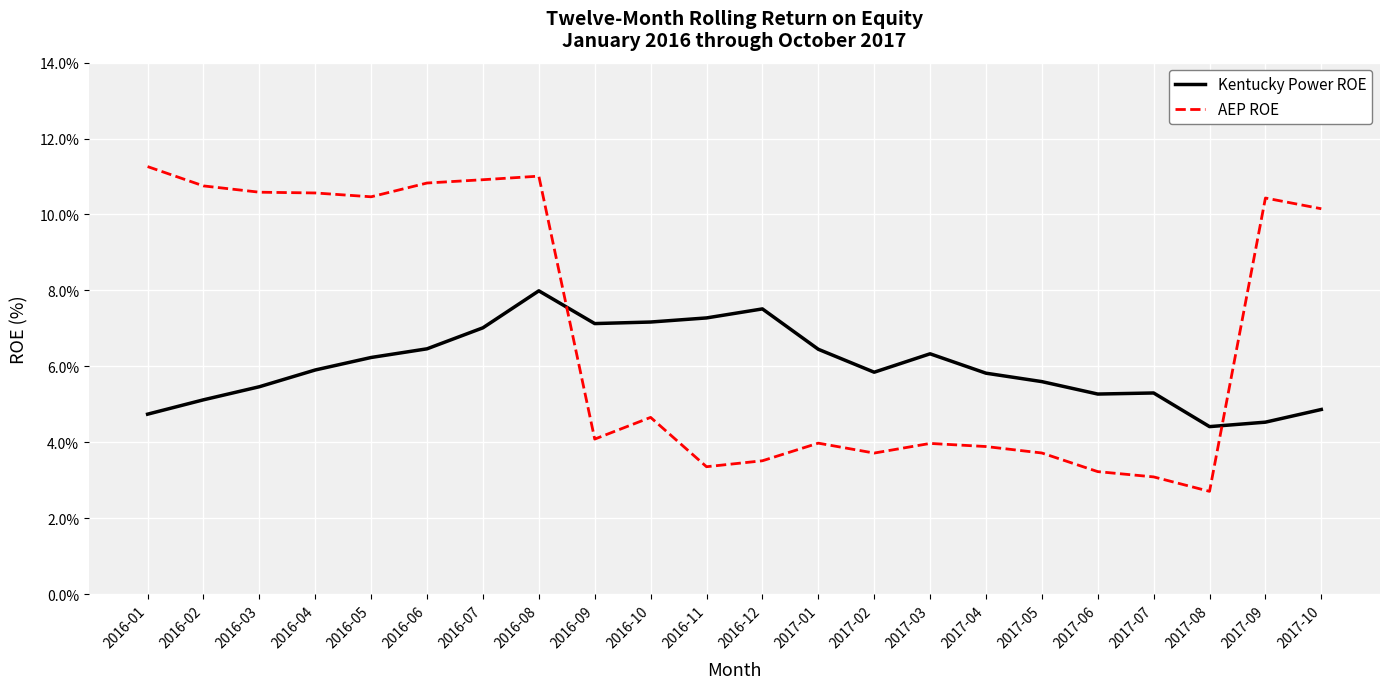

How many interior local peaks does the Kentucky Power ROE series have?

4